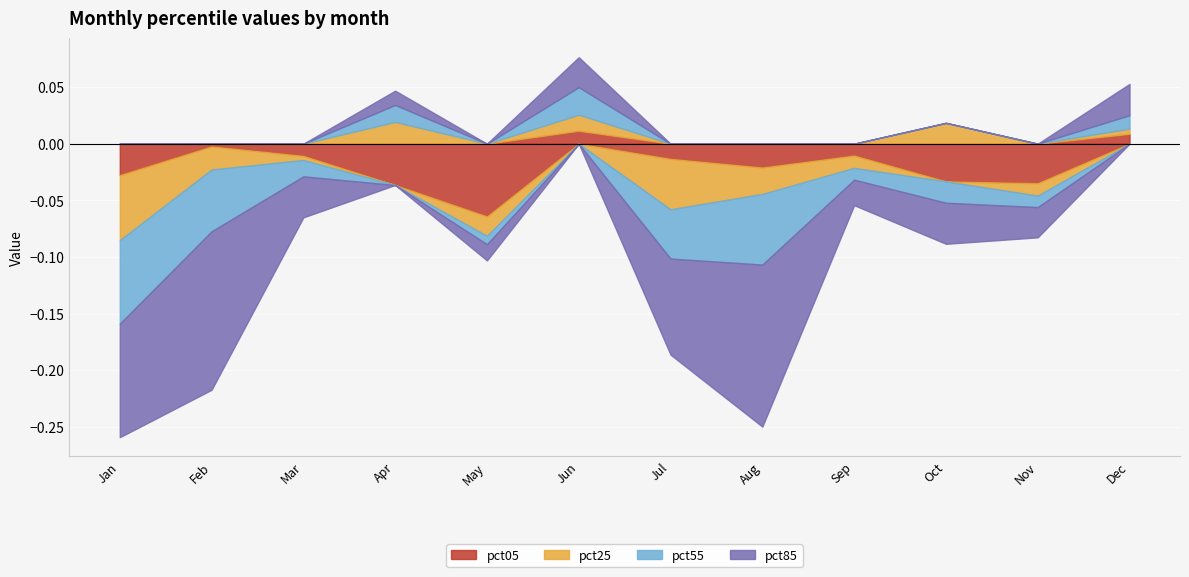

What is the minimum value for pct55?

-0.1